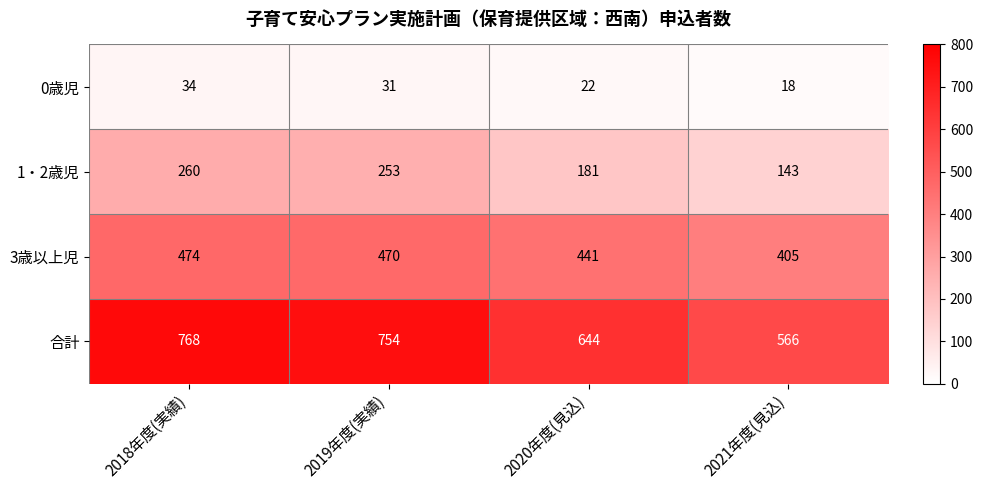

How many values in the 0歳児 series are below 31?

2